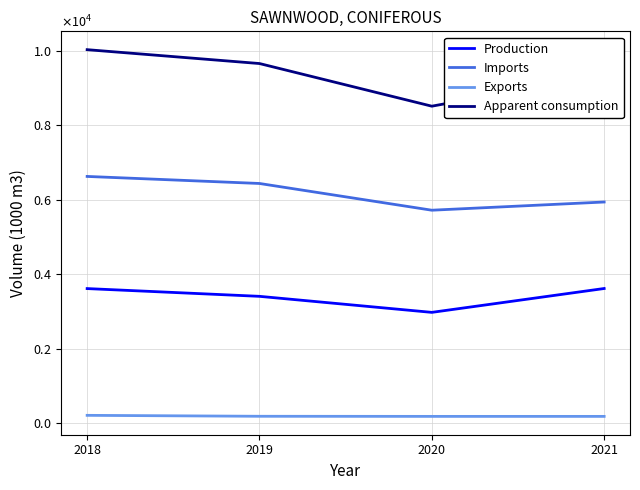

What are all the series names shown in the legend?

Production, Imports, Exports, Apparent consumption